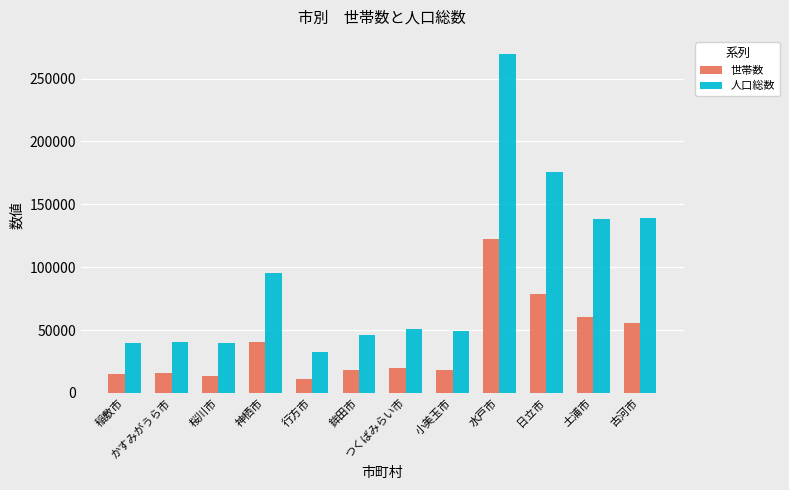

At which label is 人口総数 closest to 151132?

古河市